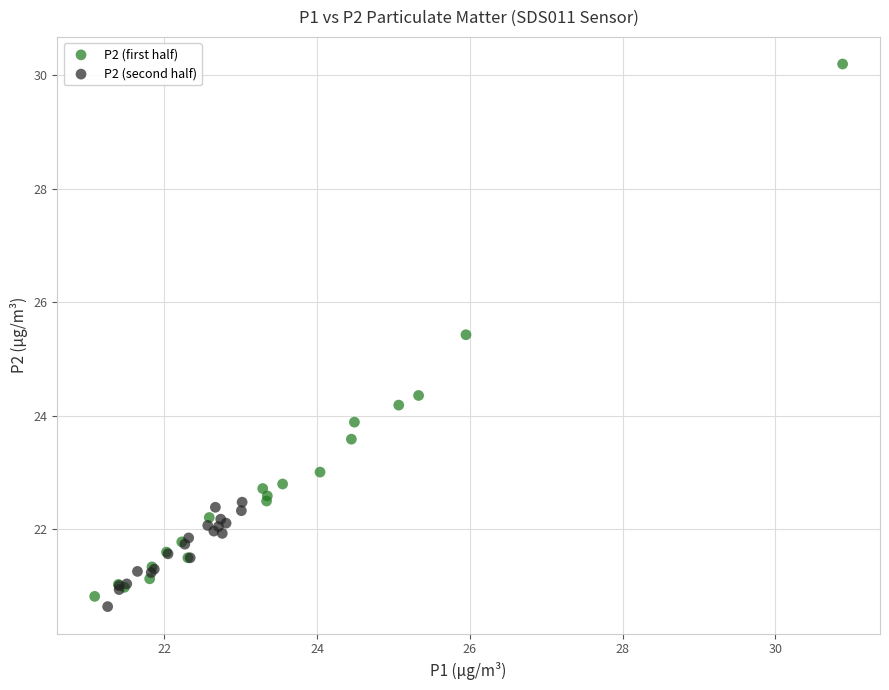

Which series contains the highest Y value?

P2 (first half)